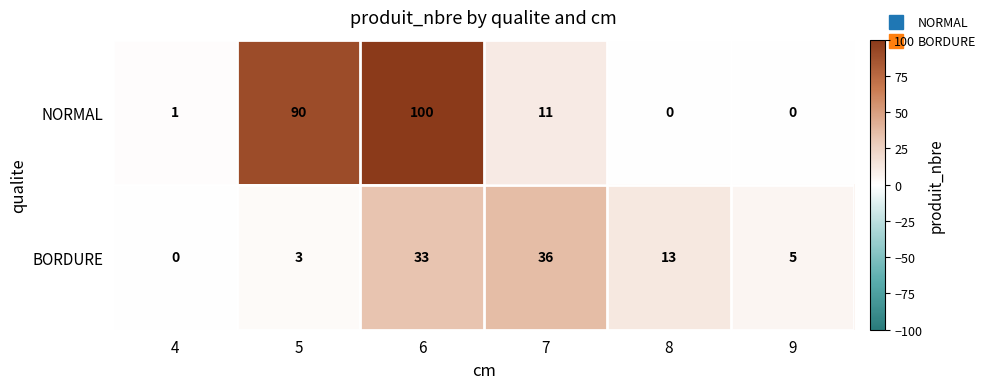

Reading right to left, extract all data points from this chart.

NORMAL: 9=0	8=0	7=11	6=100	5=90	4=1
BORDURE: 9=5	8=13	7=36	6=33	5=3	4=0